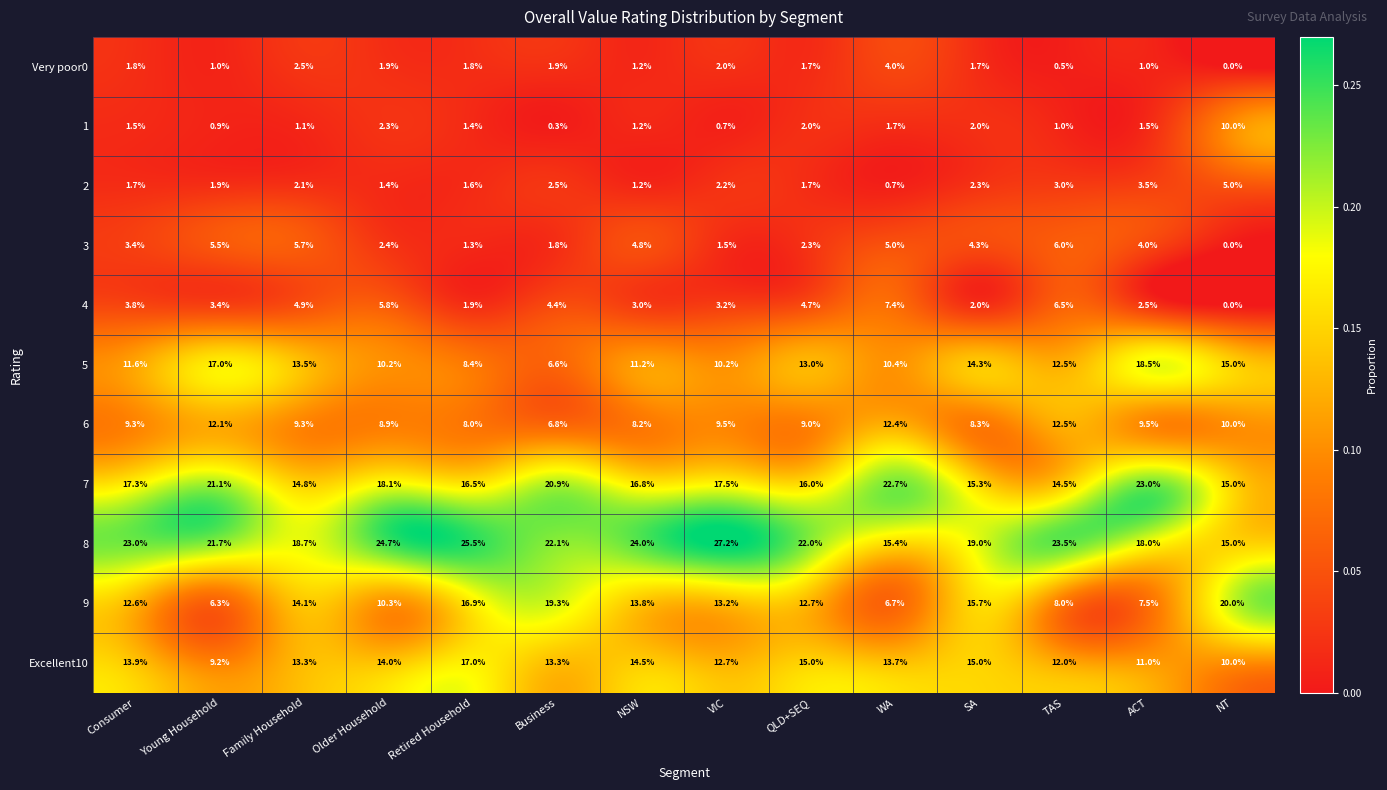

At which label is 1 closest to 5?

Older Household